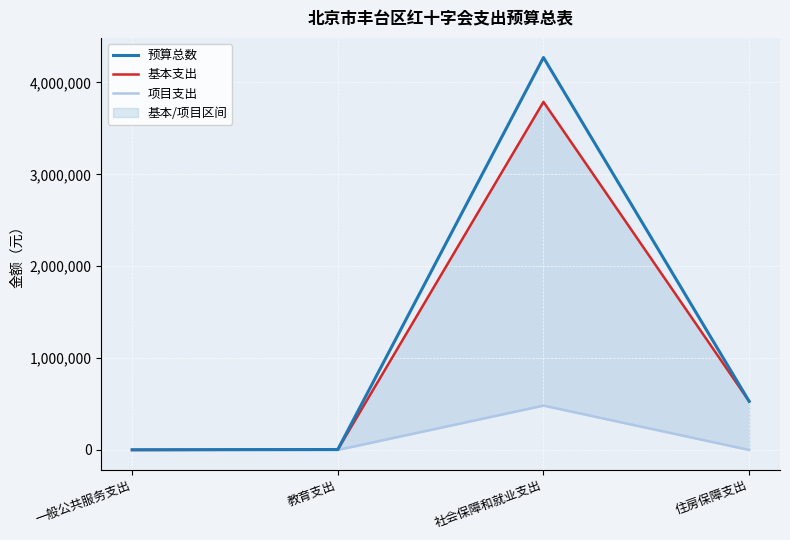

List the labels in order of 基本支出 value, smallest first.

一般公共服务支出, 教育支出, 住房保障支出, 社会保障和就业支出